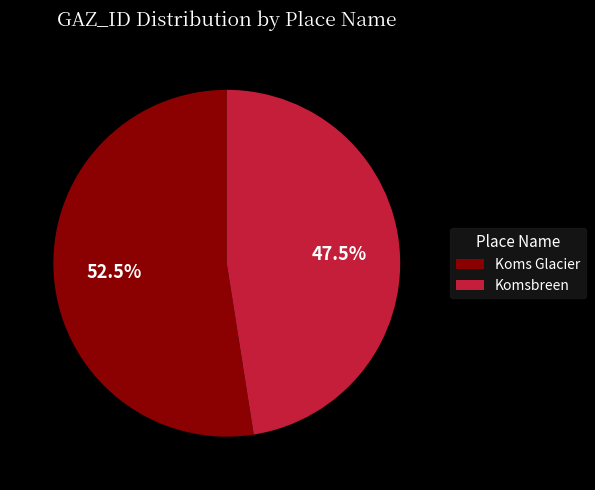

Rank the categories by value from highest to lowest.

Koms Glacier, Komsbreen